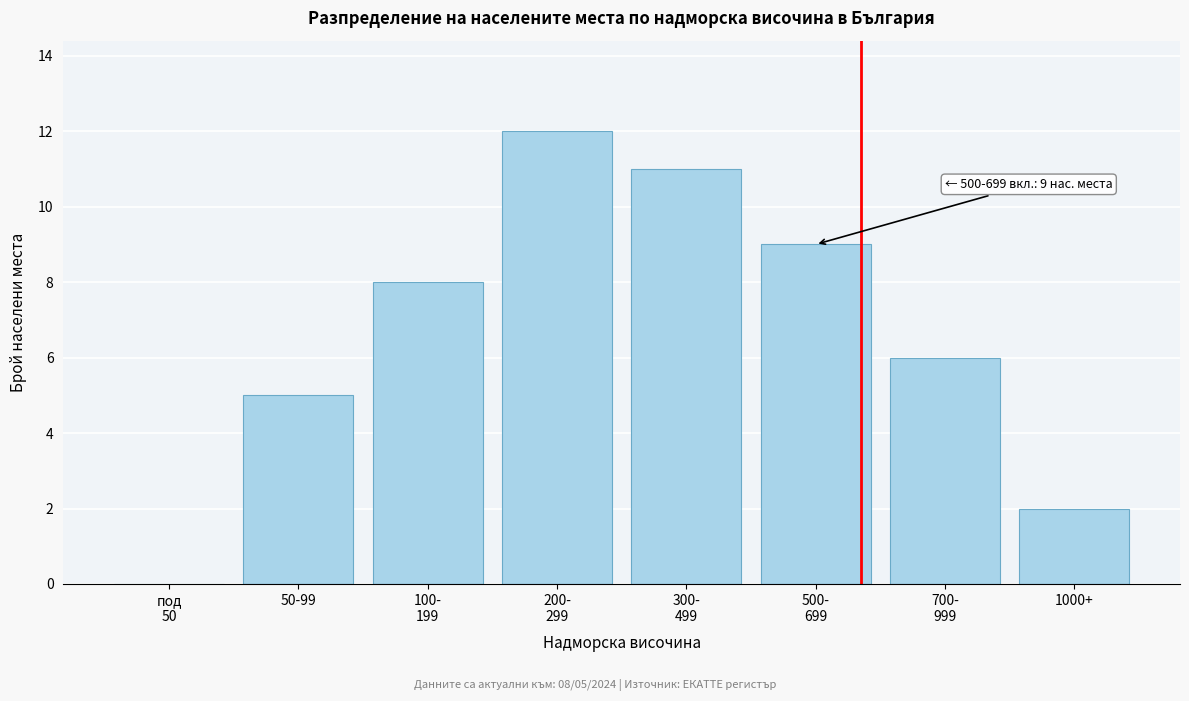

What is the greatest value displayed?

12